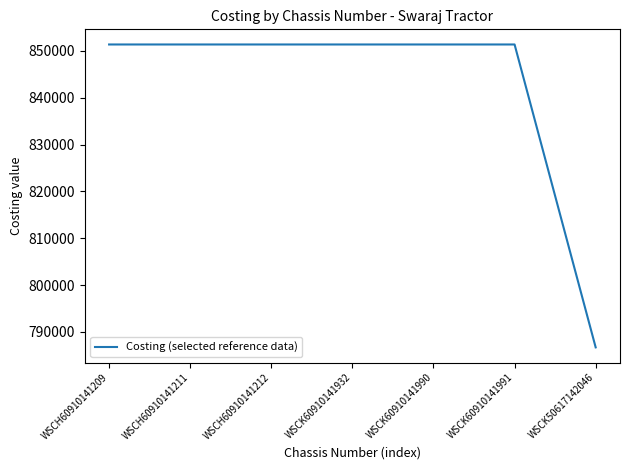

Reading left to right, transcribe all the data shown in this chart.

851372.6	851372.6	851372.6	851372.6	851372.6	851372.6	786679.8